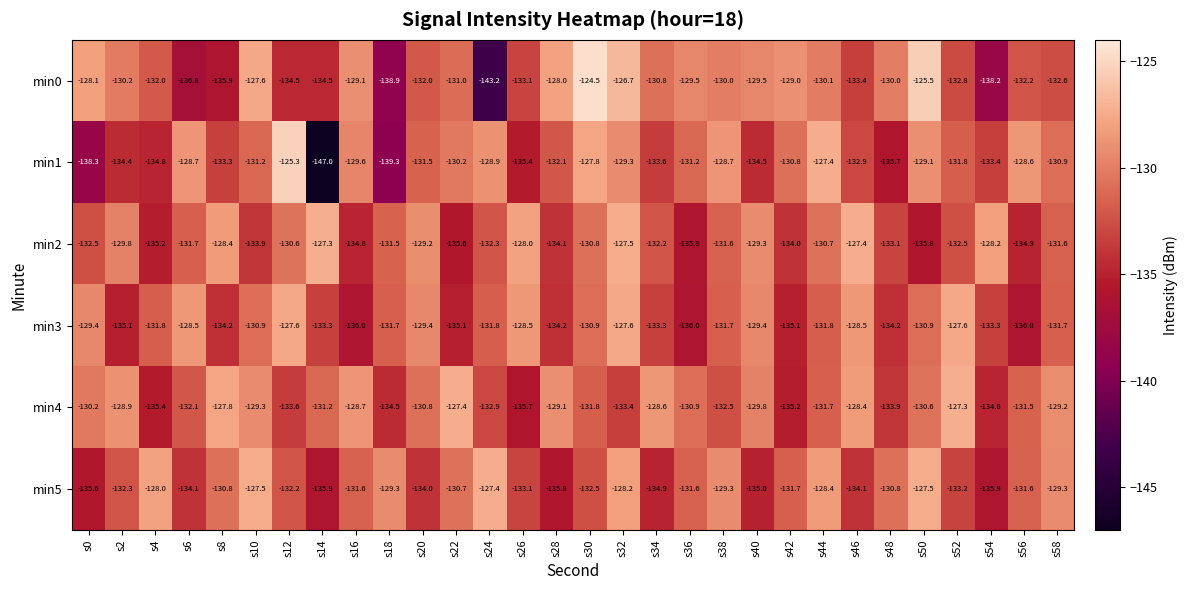

How many data points does each series have?

30